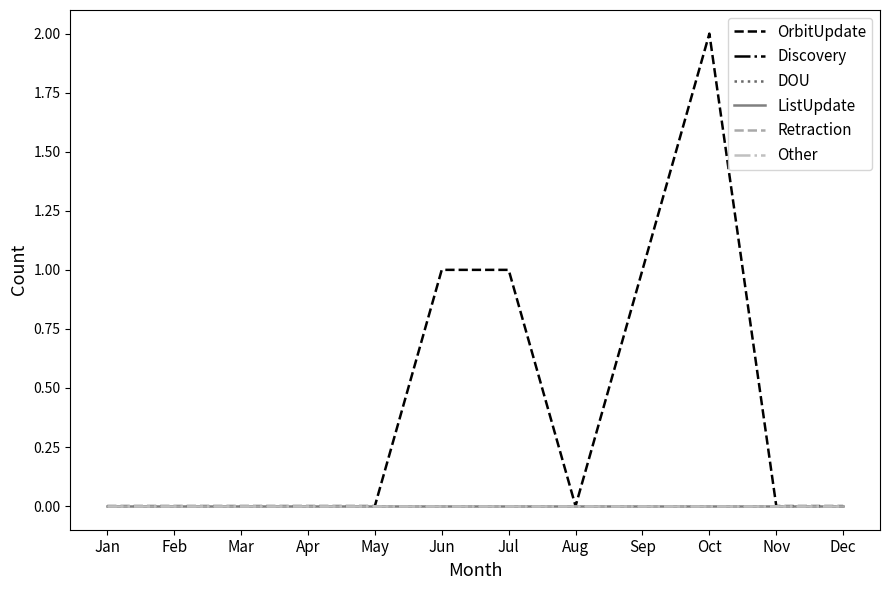

How many lines are shown in the chart?

6